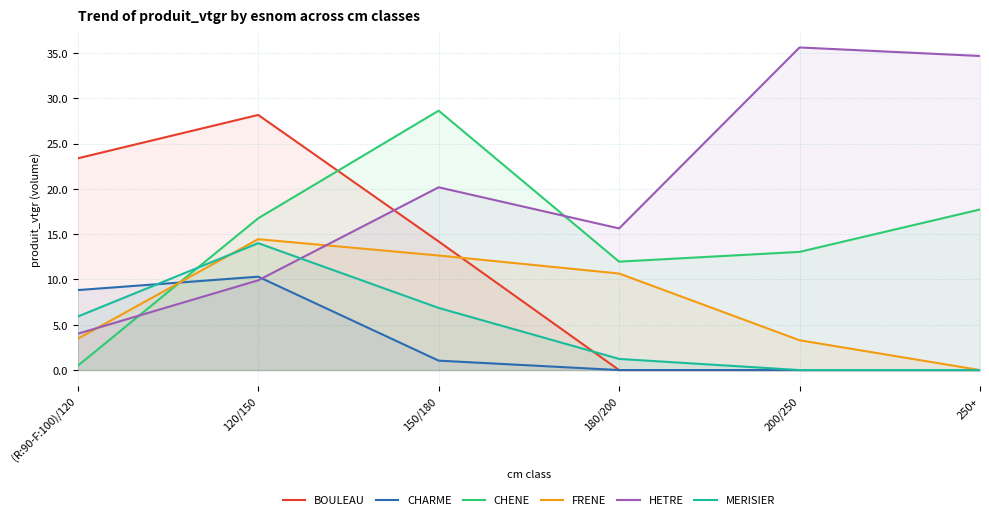

What is the difference between the MERISIER values at 250+ and 120/150?

14.0